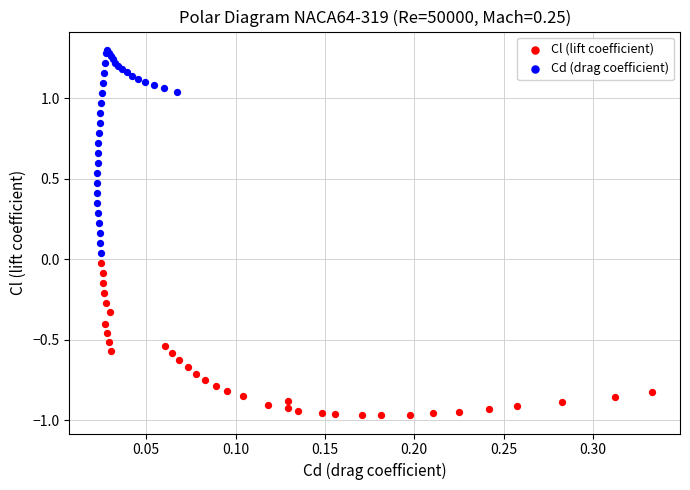

Which series reaches the maximum Y coordinate?

Cd (drag coefficient)